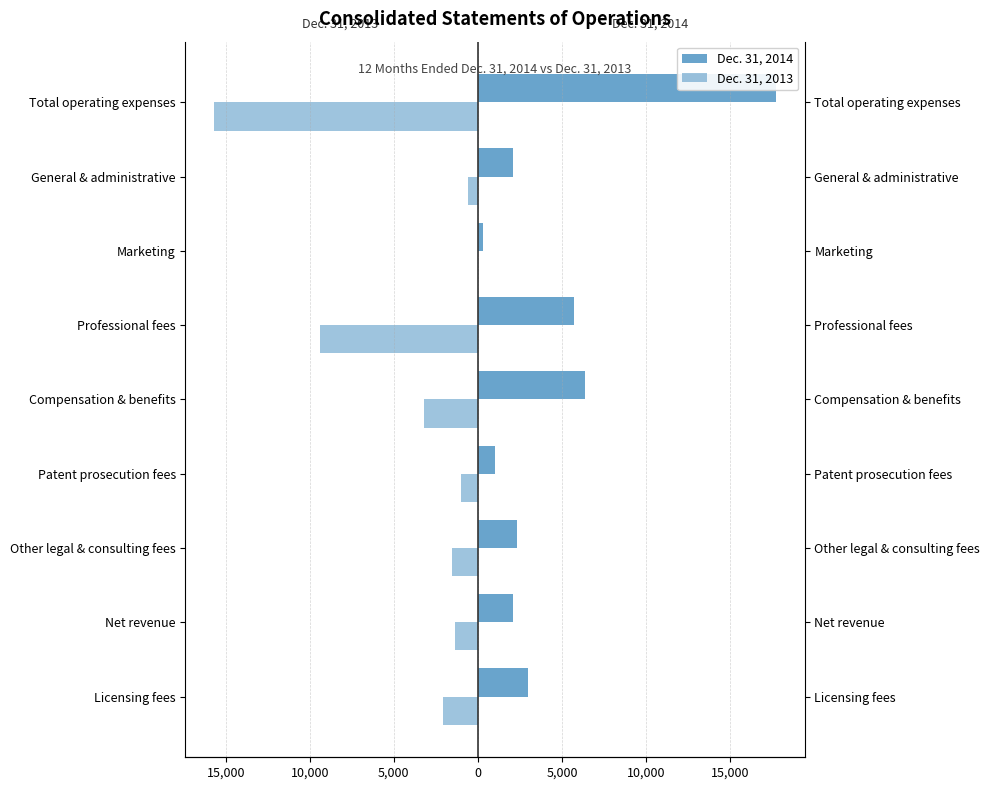

What is the sum of the Dec. 31, 2013 values at Professional fees and Net revenue?

-10723